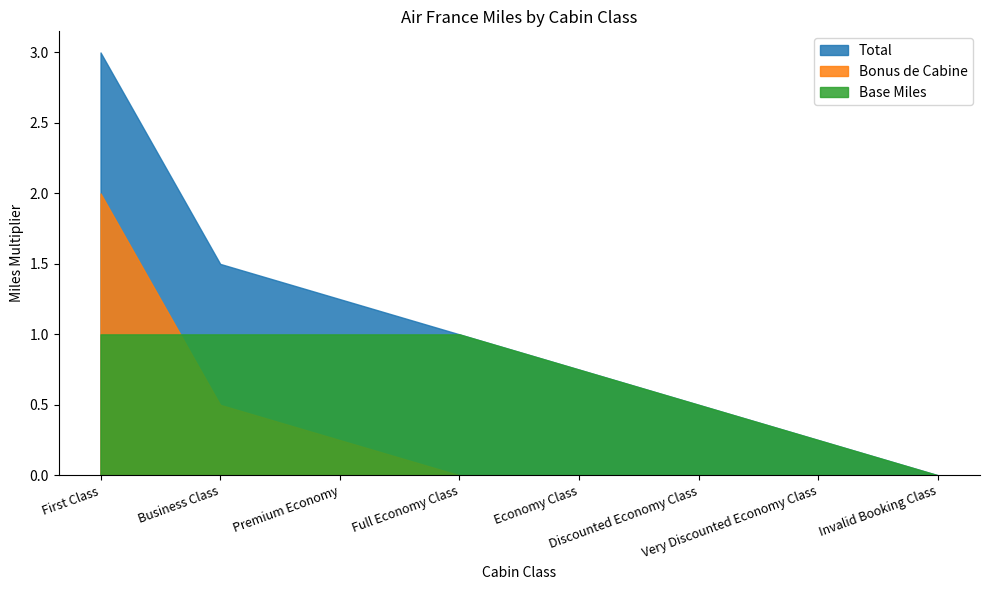

True or false: Base Miles has a value of 0.0 at Invalid Booking Class.

True